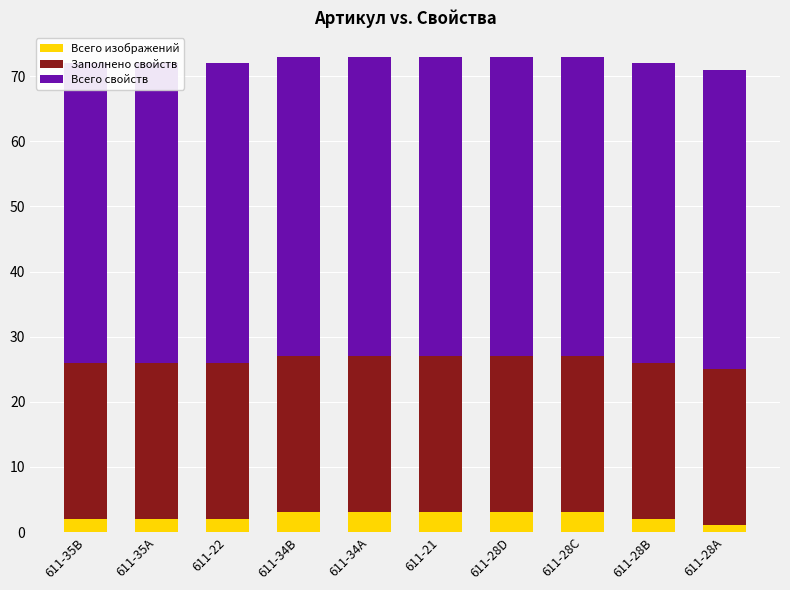

List the series in order of their peak value, lowest first.

Всего изображений, Заполнено свойств, Всего свойств